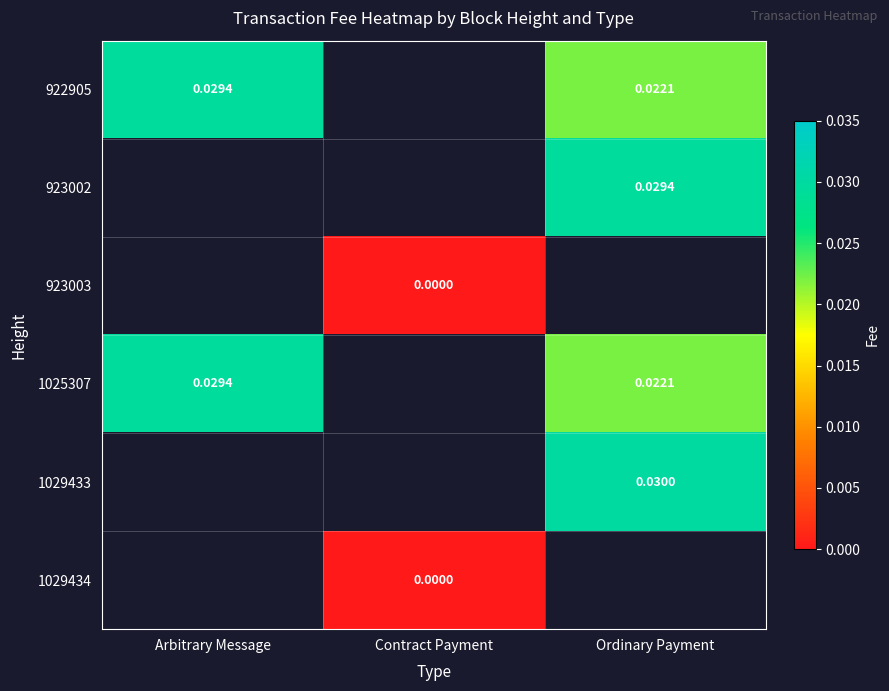

Is the value of 923003 at Contract Payment greater than the value of 1029433 at Ordinary Payment?

No